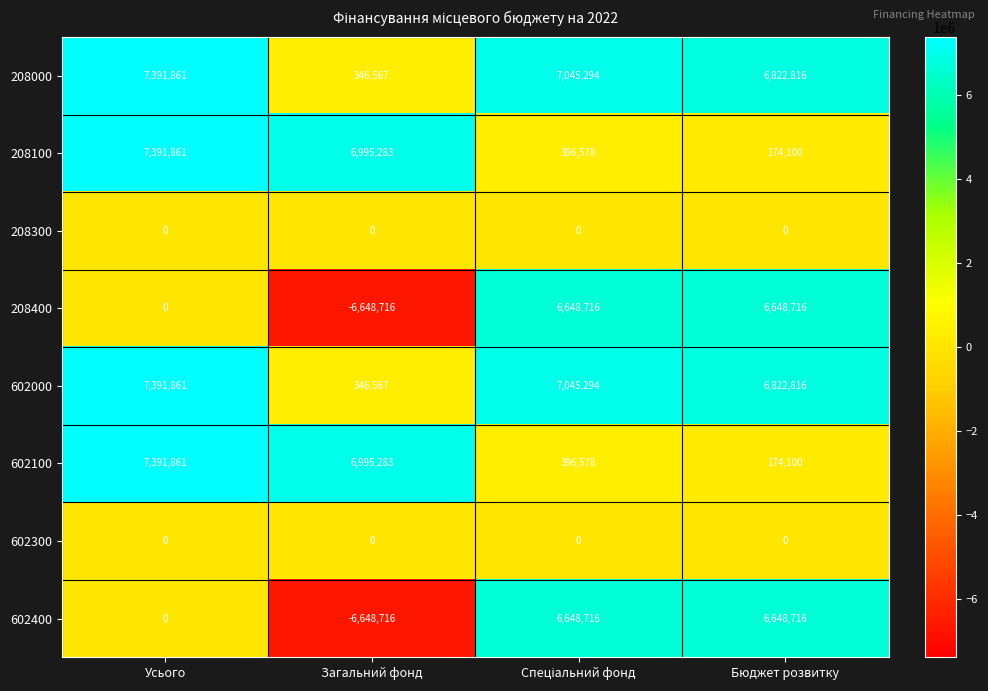

The value of 602400 at Бюджет розвитку is 8829330. True or false?

False